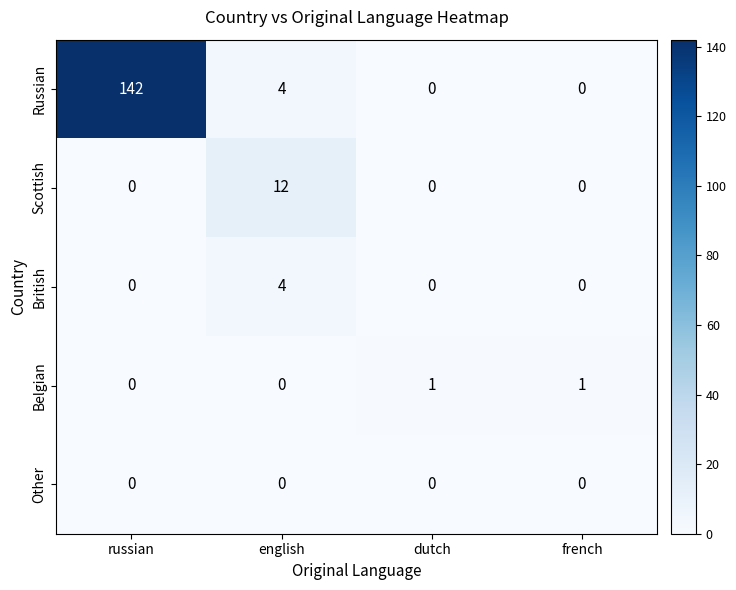

What is the difference between the second highest and minimum values in the Russian series?

4